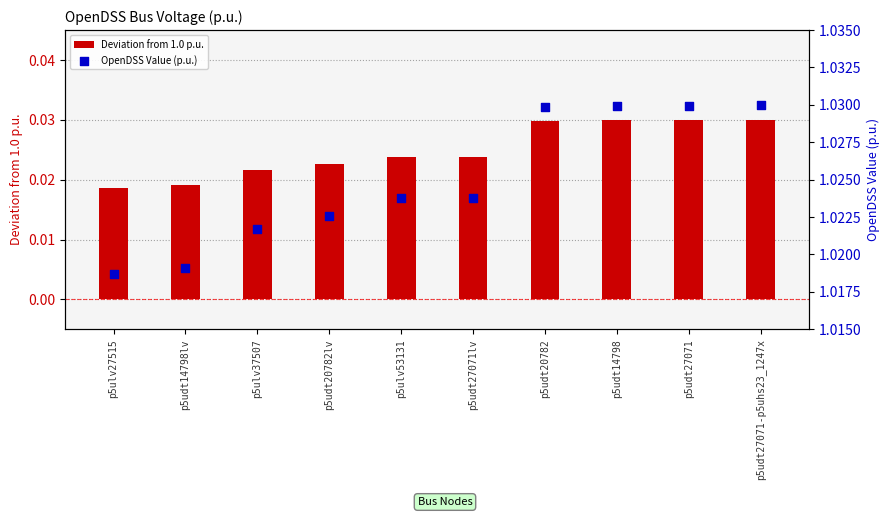

At which category is the sum across all series the highest?

p5udt27071-p5uhs23_1247x